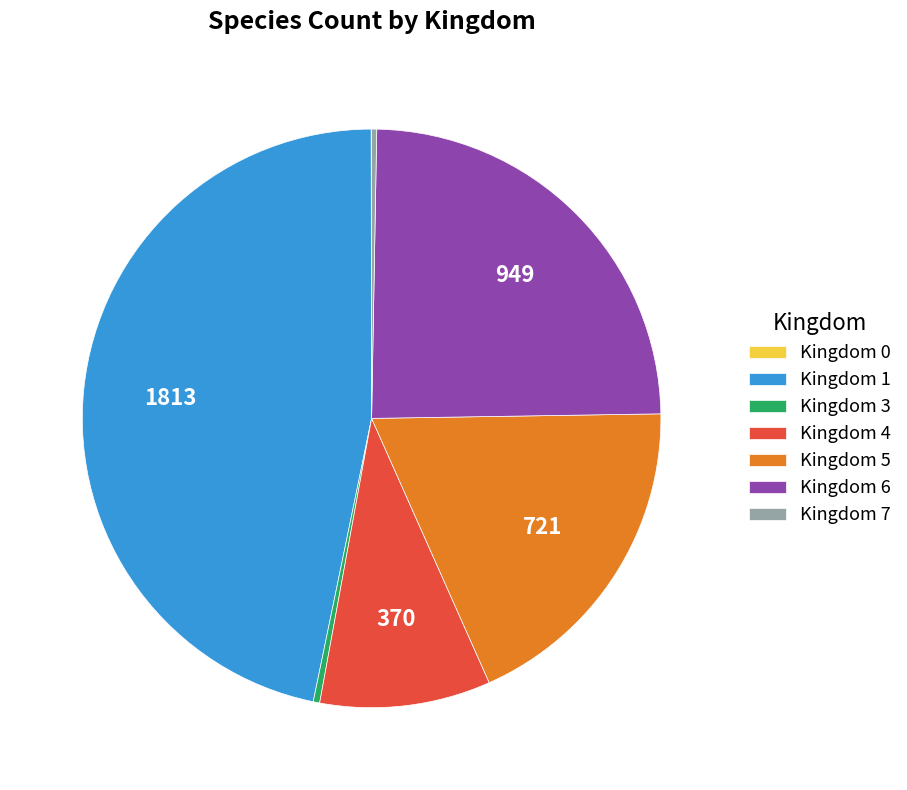

Is the sum of Kingdom 6 and Kingdom 7 greater than half?

No